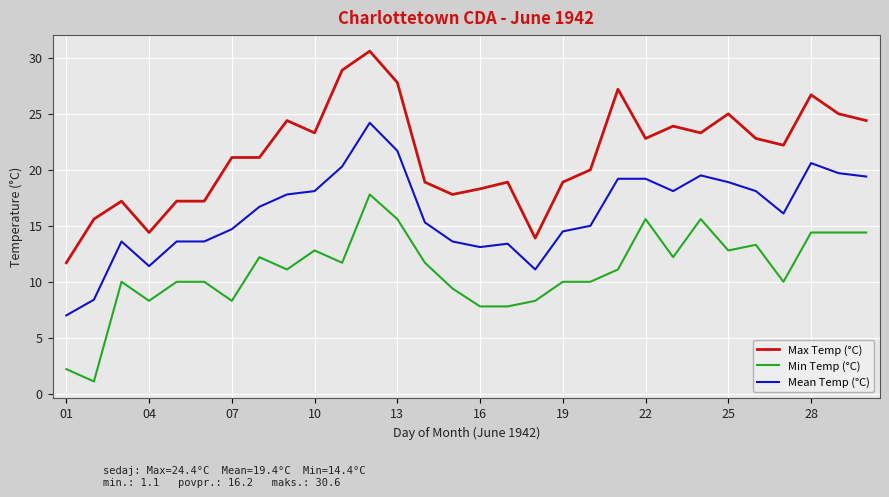

What is the maximum value shown in the chart?

30.6